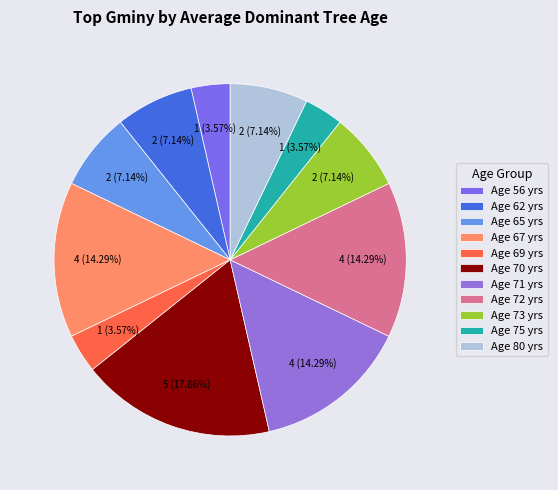

To the nearest percent, what is the average slice percentage?

9%